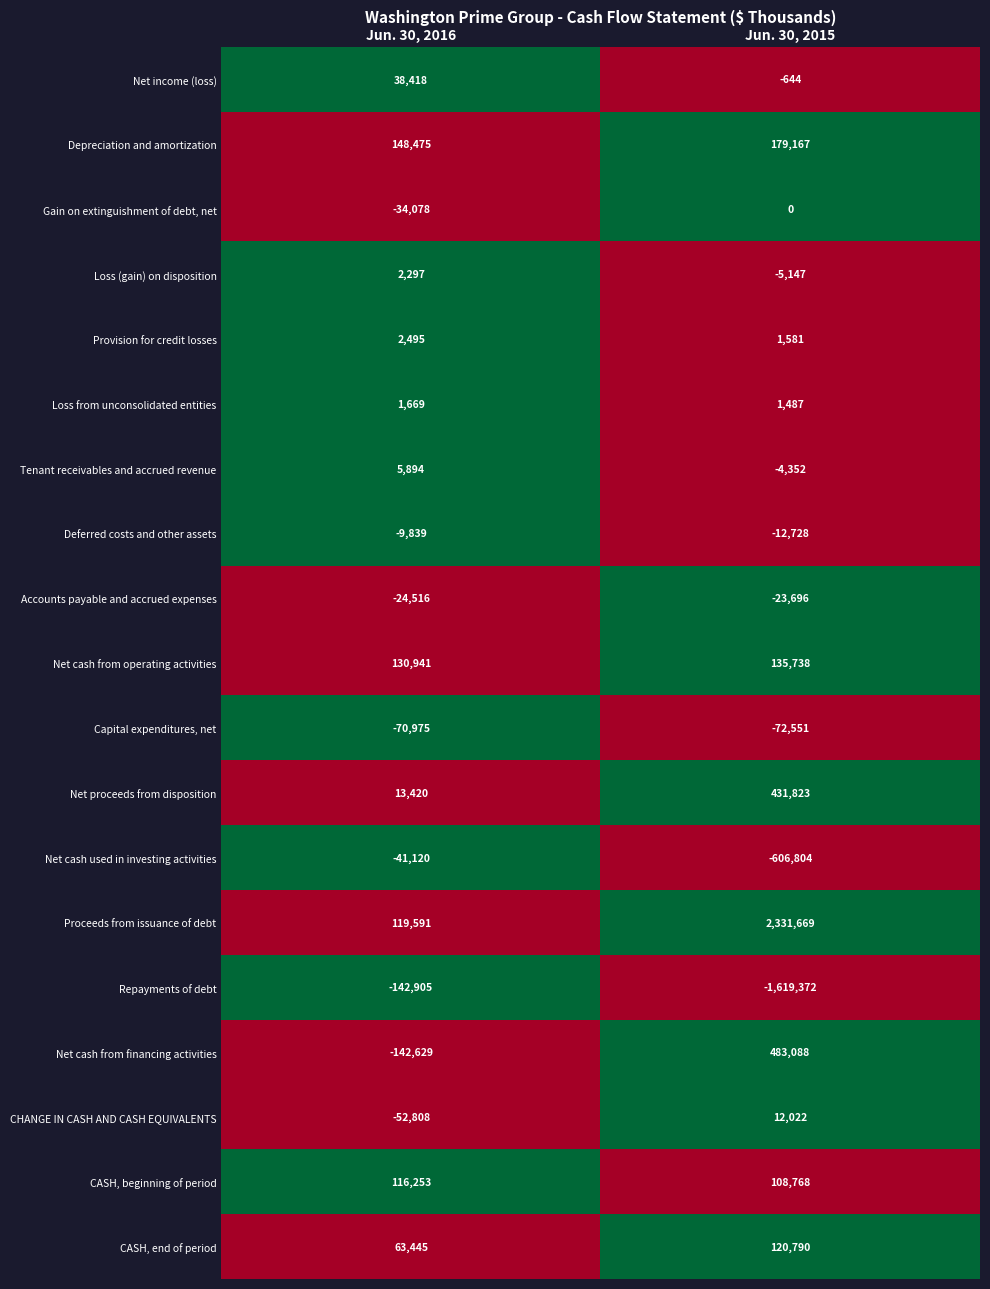

Between Jun. 30, 2016 and Jun. 30, 2015, which series saw the biggest shift?

Proceeds from issuance of debt